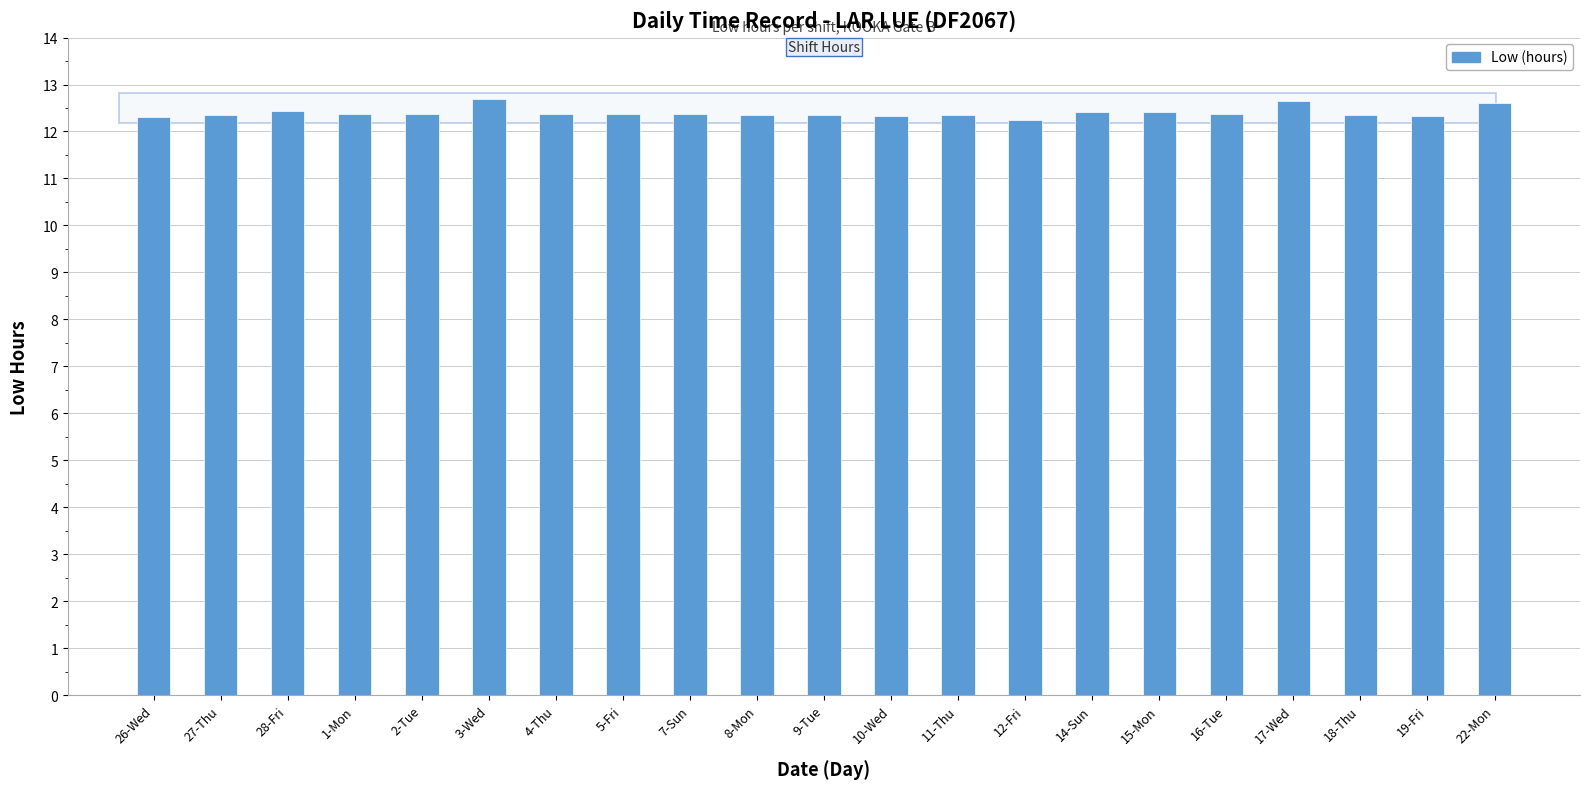

What is the change in value from 12-Fri to 17-Wed?

+0.4